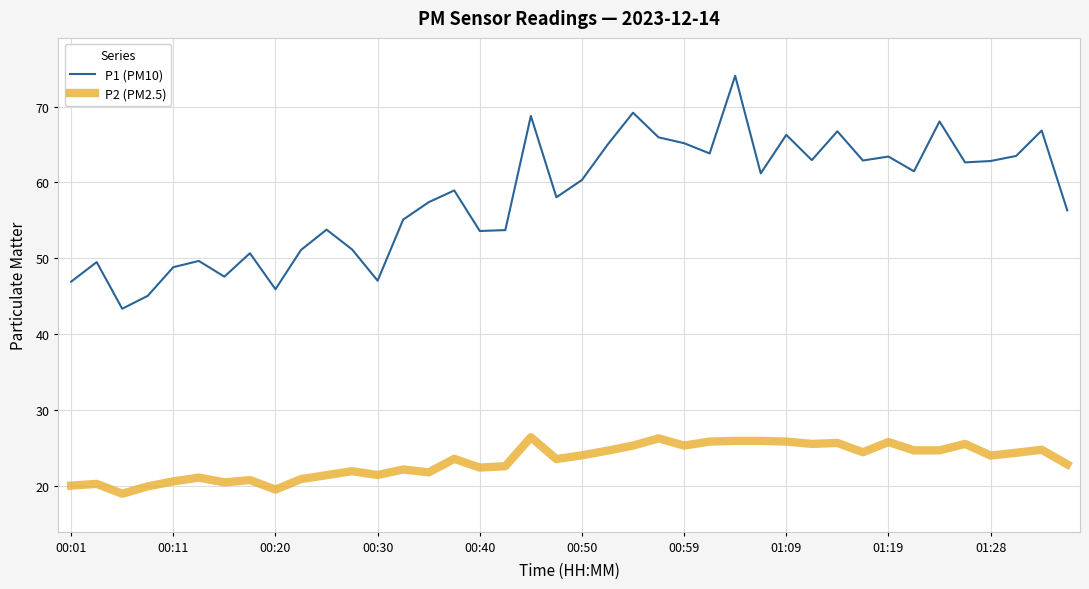

What is the difference between the maximum and minimum values in the P1 (PM10) series?

30.7